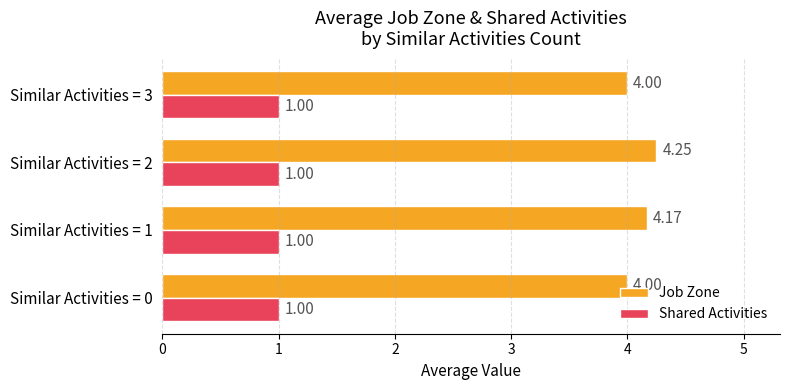

Rank the series by their maximum value, from highest to lowest.

Job Zone, Shared Activities